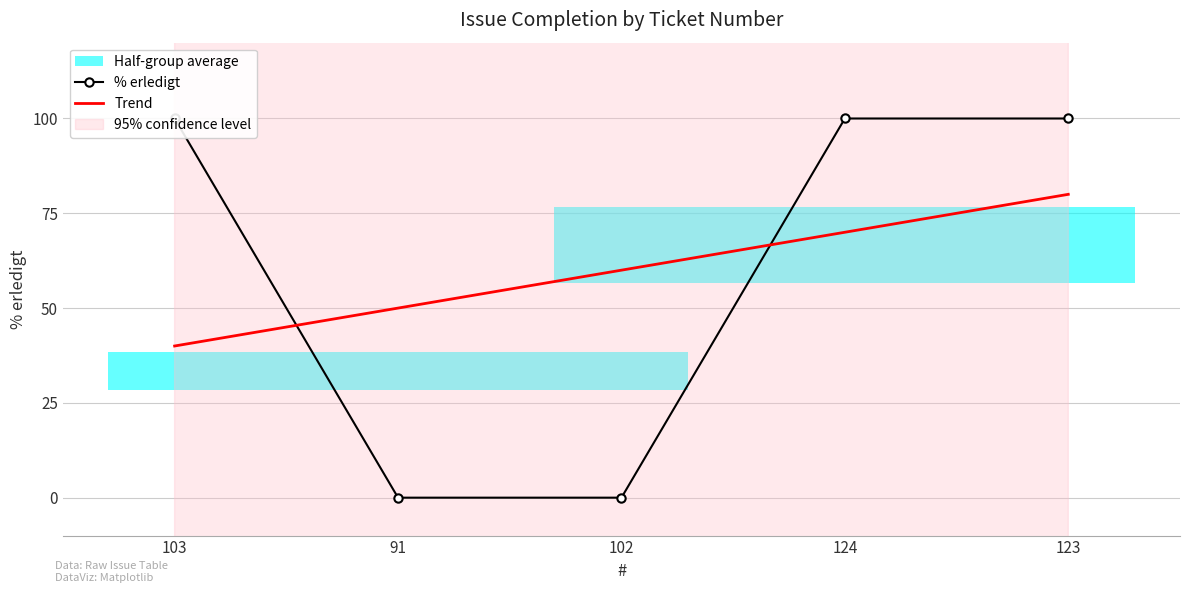

How many lines are shown in the chart?

2